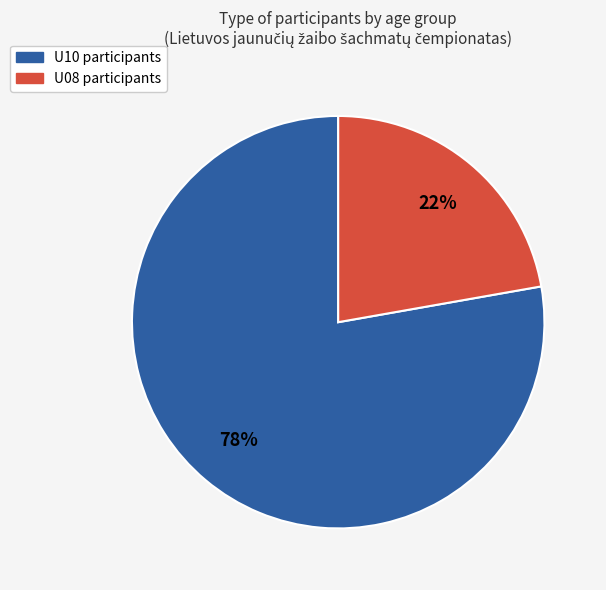

Rank the categories by value from lowest to highest.

U08, U10